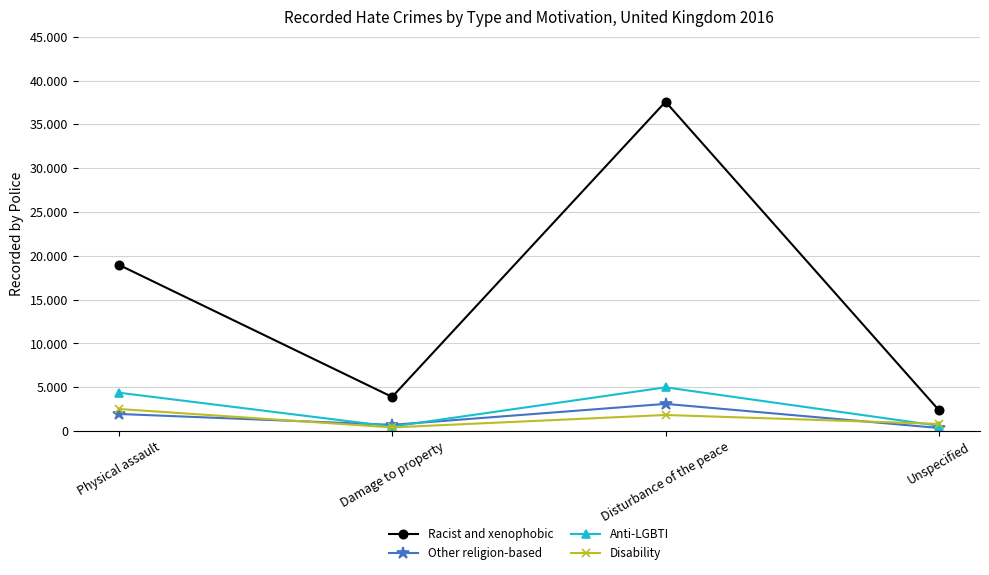

What is the sum of all Other religion-based values?

6097